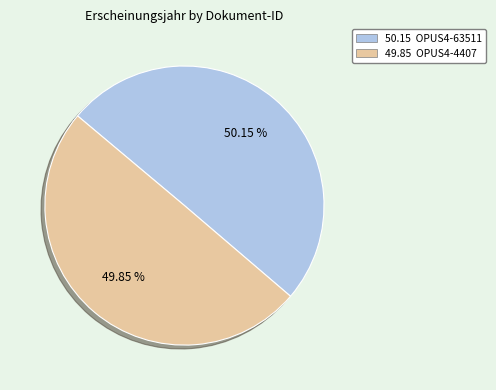

Is there any slice that represents more than half of the pie?

Yes